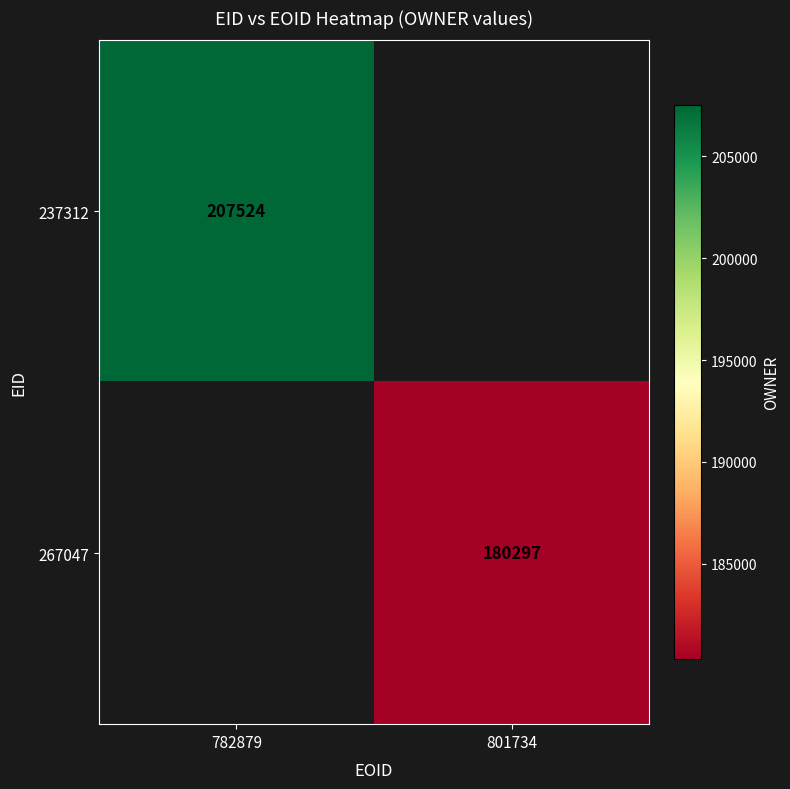

The 267047 series shows 304622 at 801734. True or false?

False